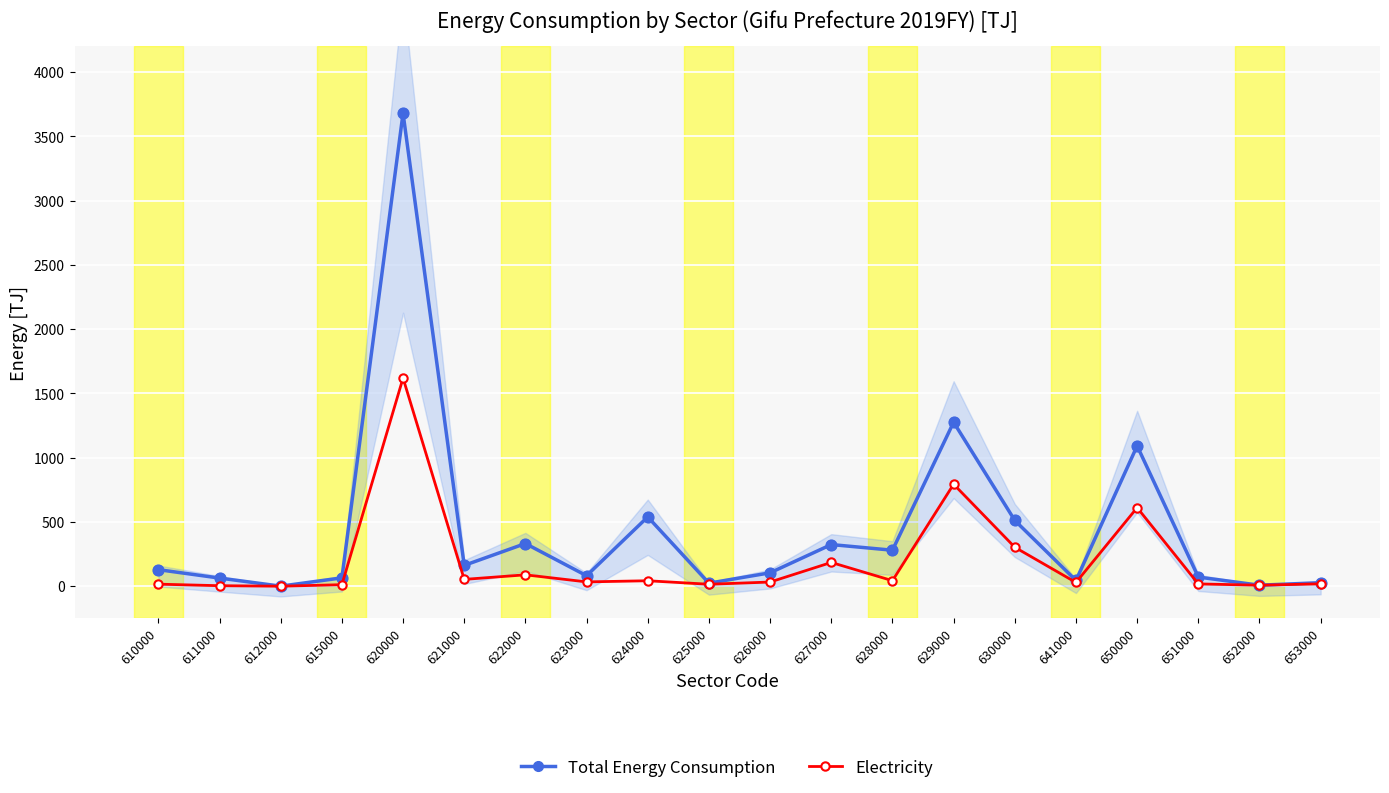

Which series reaches the minimum Y coordinate?

Electricity